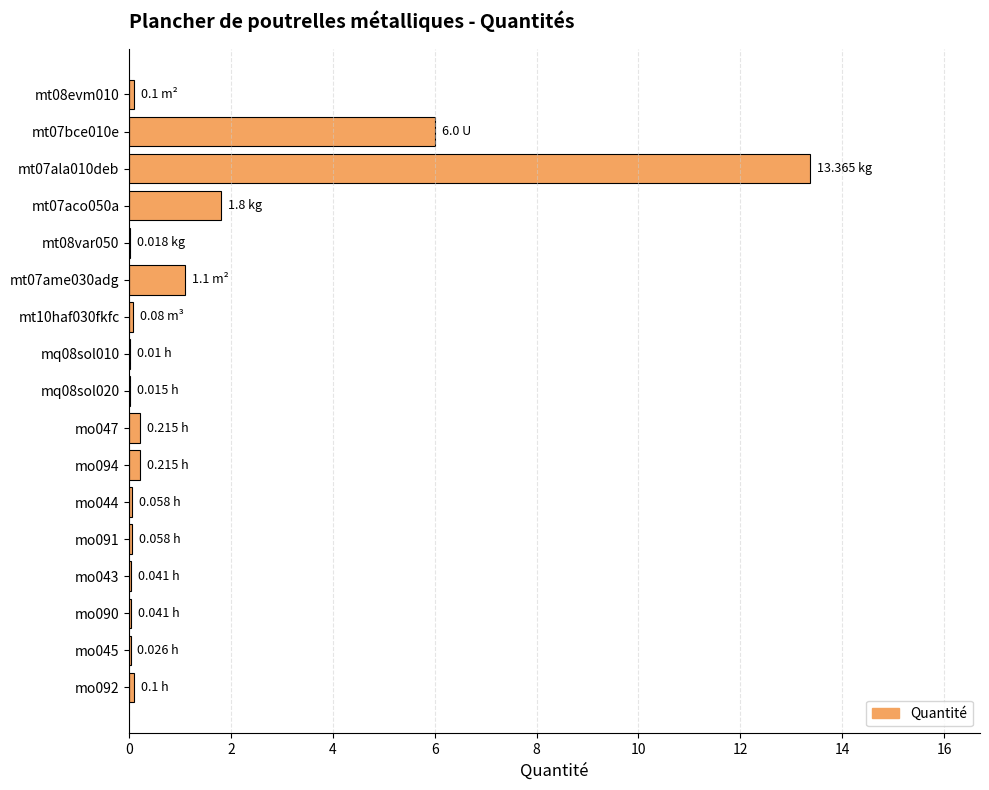

Are the bars horizontal?

Yes